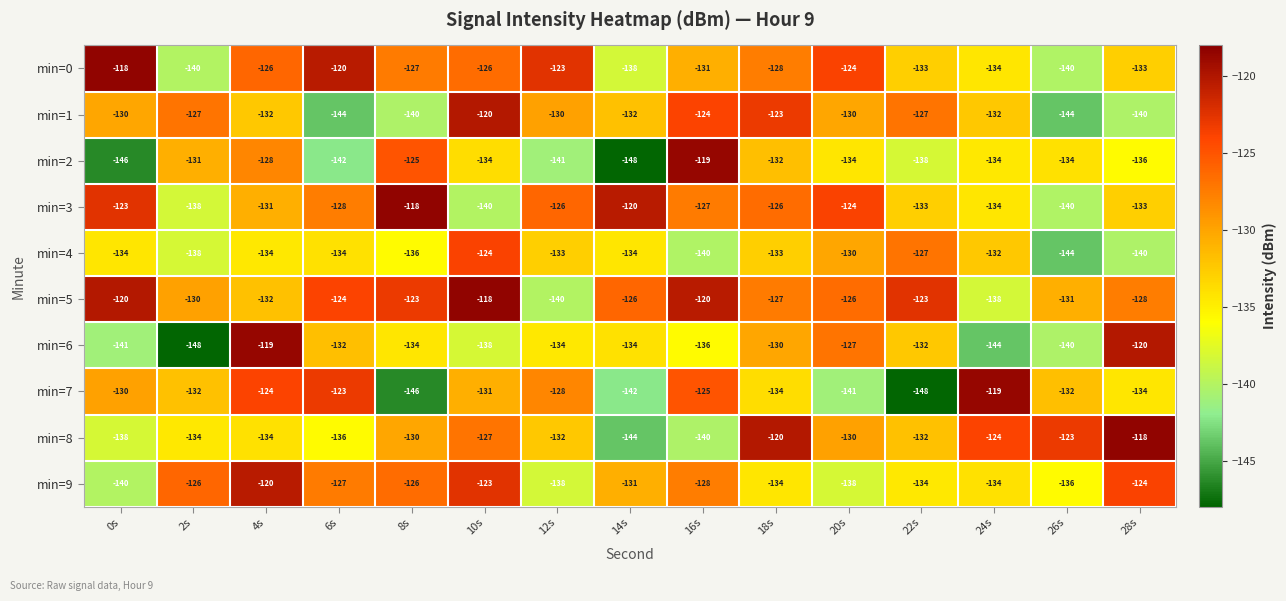

At which label does min=5 reach its peak?

10s